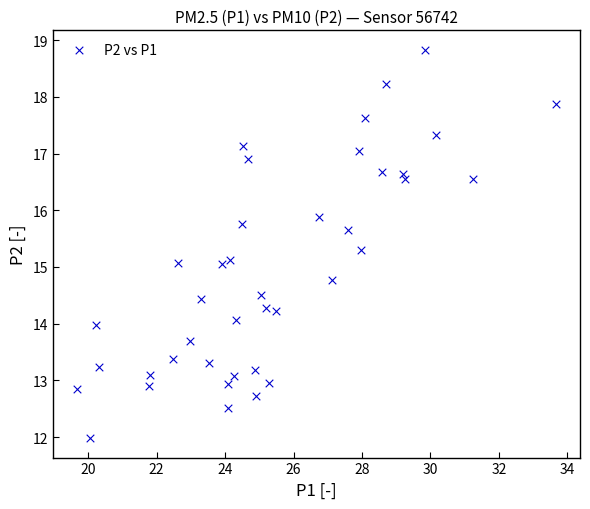

What is the range of X values (max minus min)?

14.0